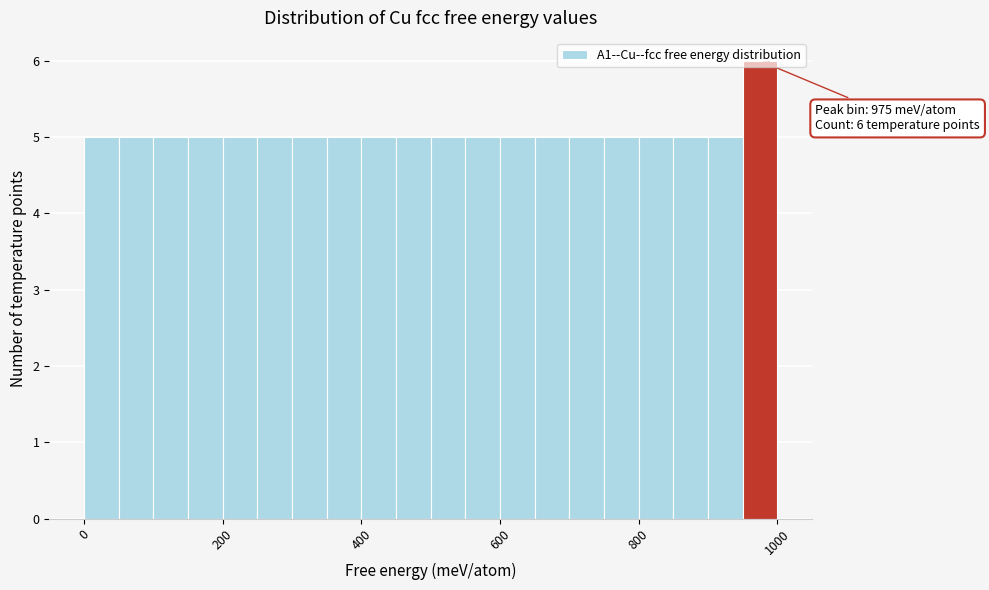

Around what value on the x-axis is the tallest bar? Give the approximate position of its centre, as read against the axis.

980